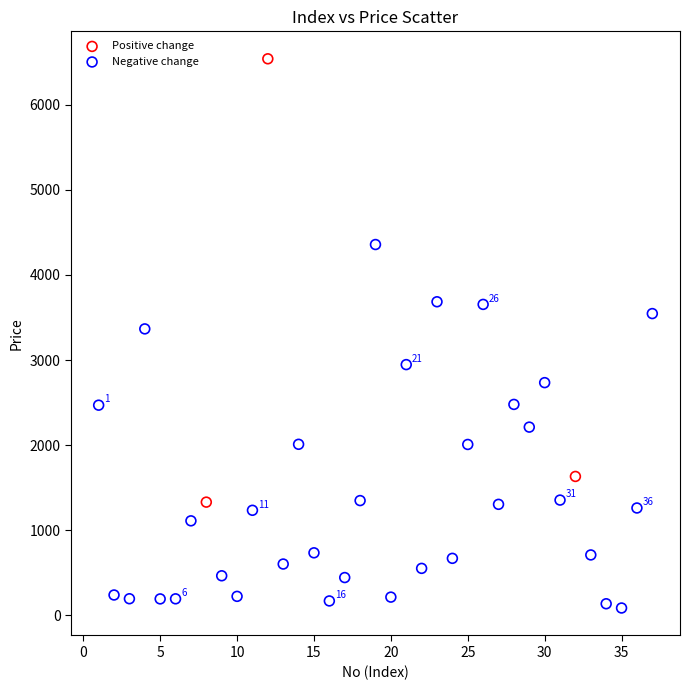

Which series contains the lowest Y value?

Negative change